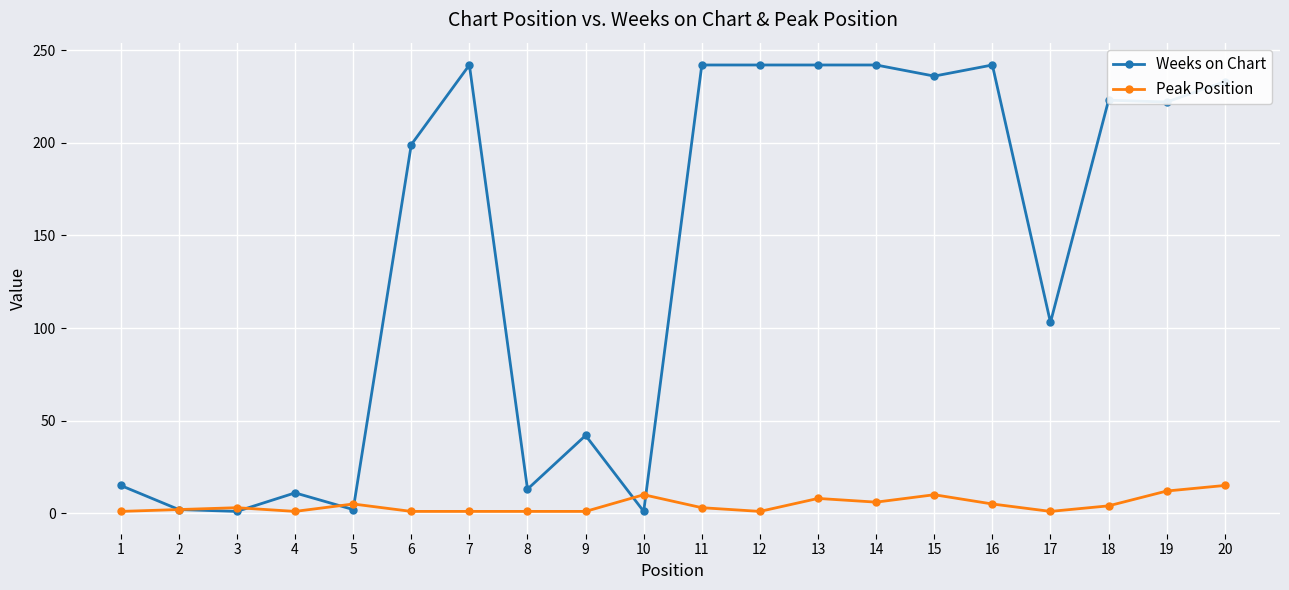

Which series ends up on top after the final intersection of Peak Position and Weeks on Chart?

Weeks on Chart